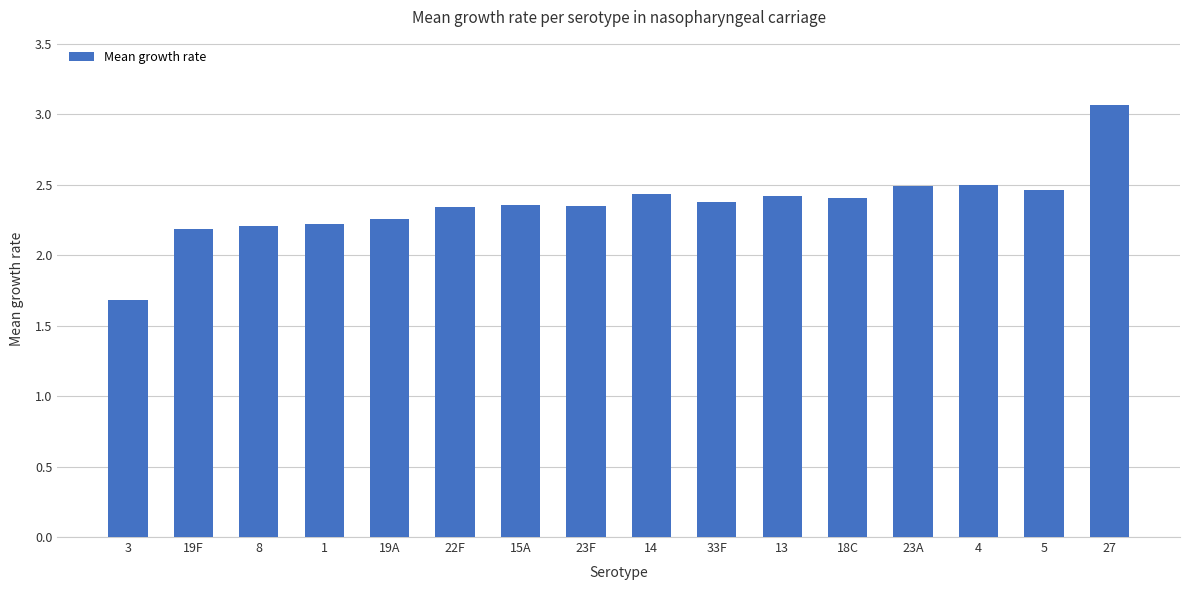

Which label corresponds to the smallest value in the chart?

3